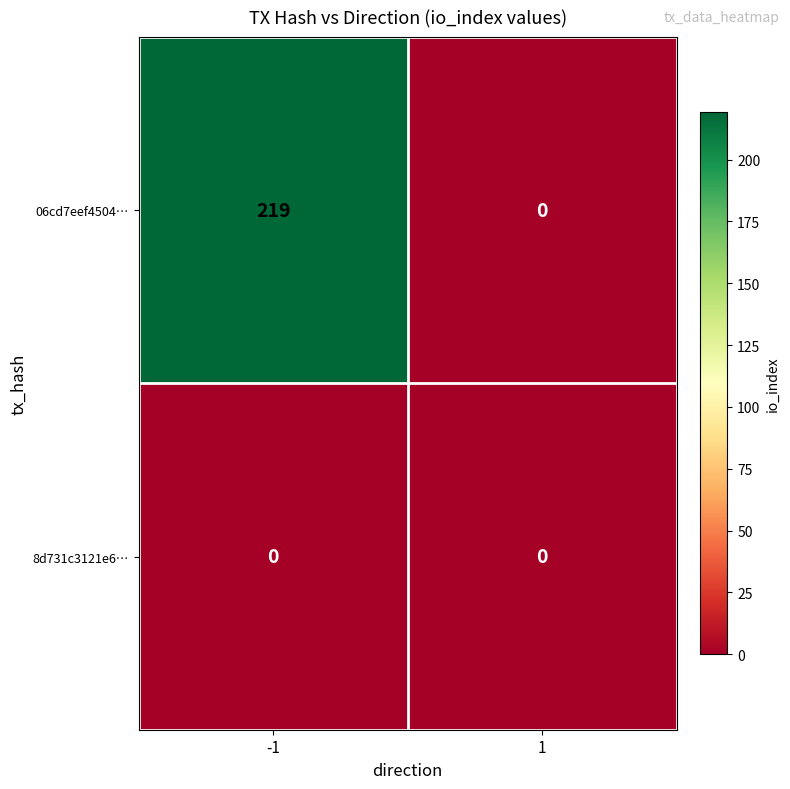

What is the maximum value shown in the chart?

219